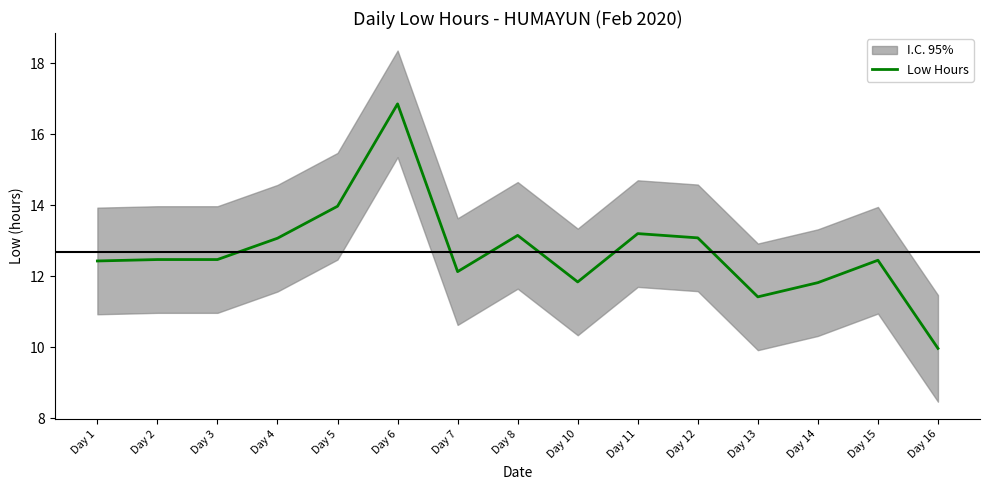

Where is the first local maximum?

Day 6